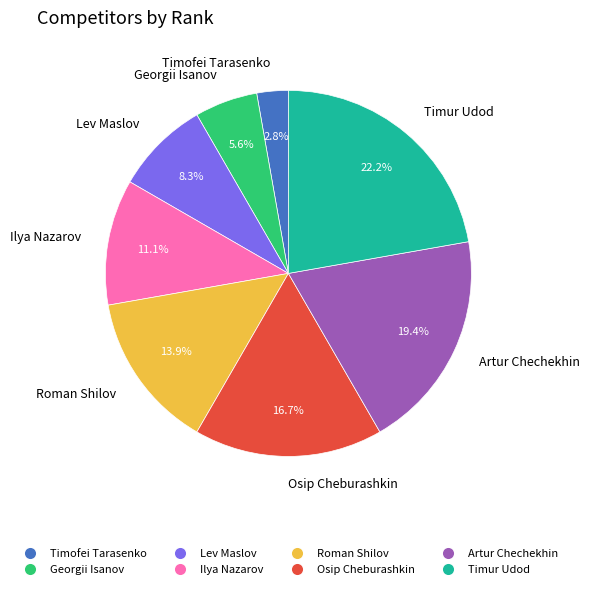

To the nearest percent, what is the combined percentage of Georgii Isanov and Osip Cheburashkin?

22%